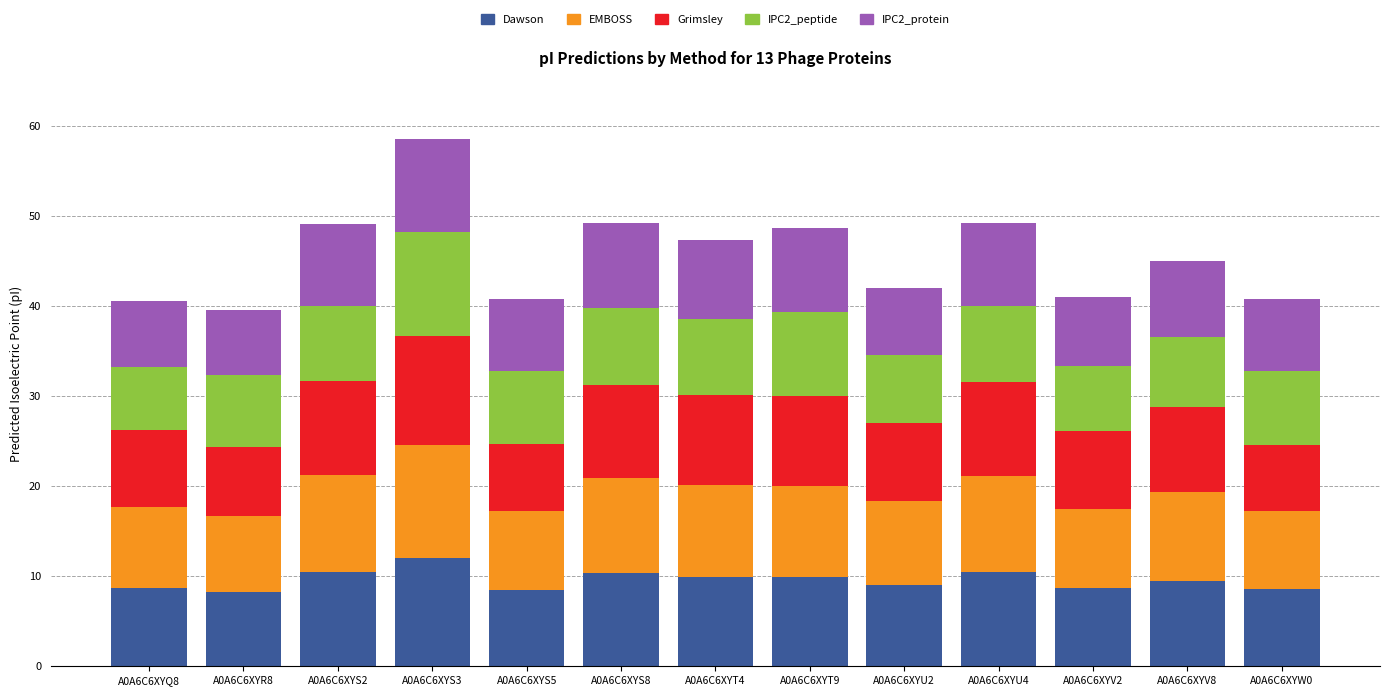

Which category has the highest value in the Dawson series?

A0A6C6XYS3